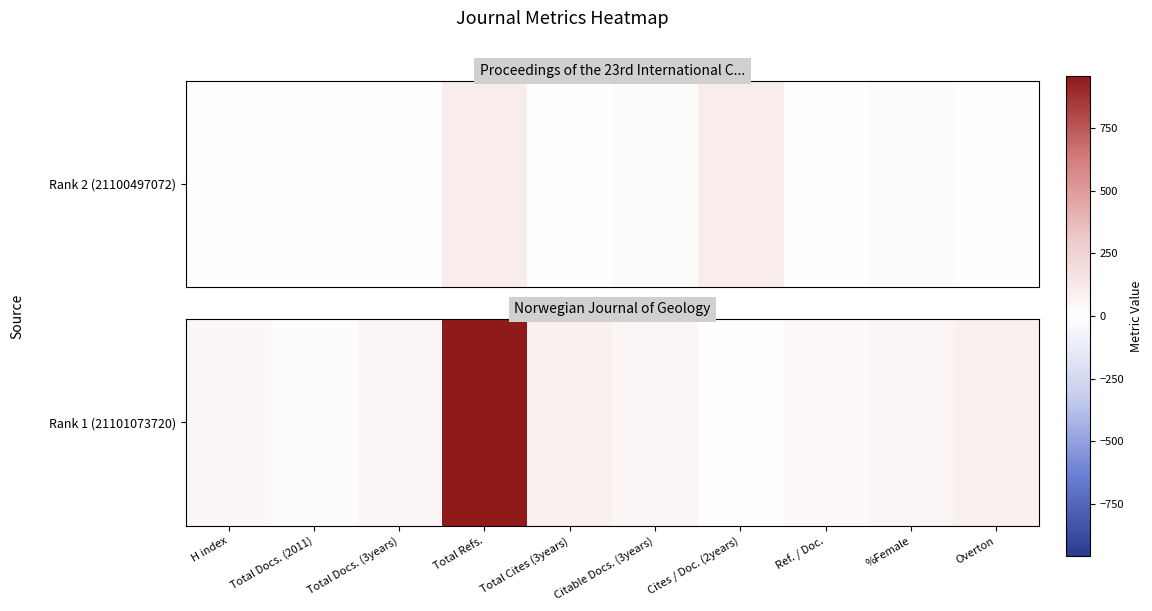

True or false: the data shows 15 at Total Docs. (2011).

True